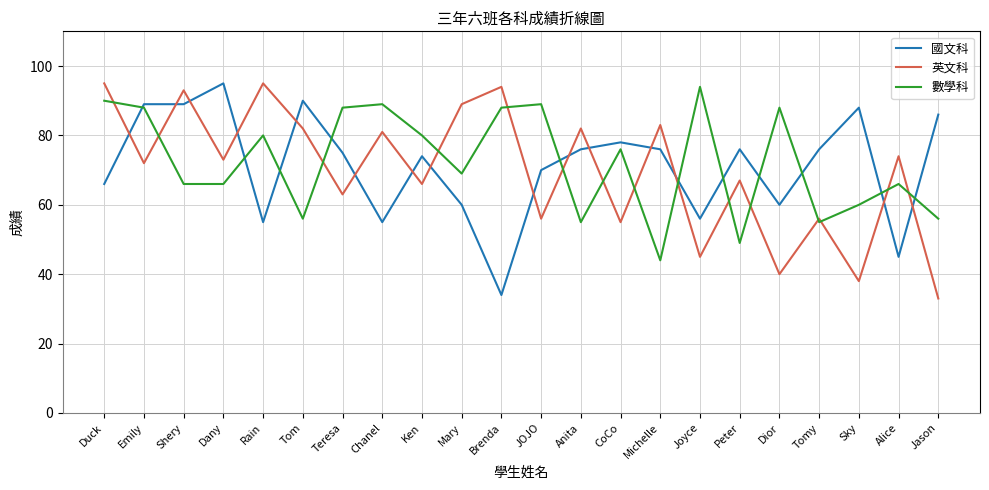

How many series are shown in this chart?

3